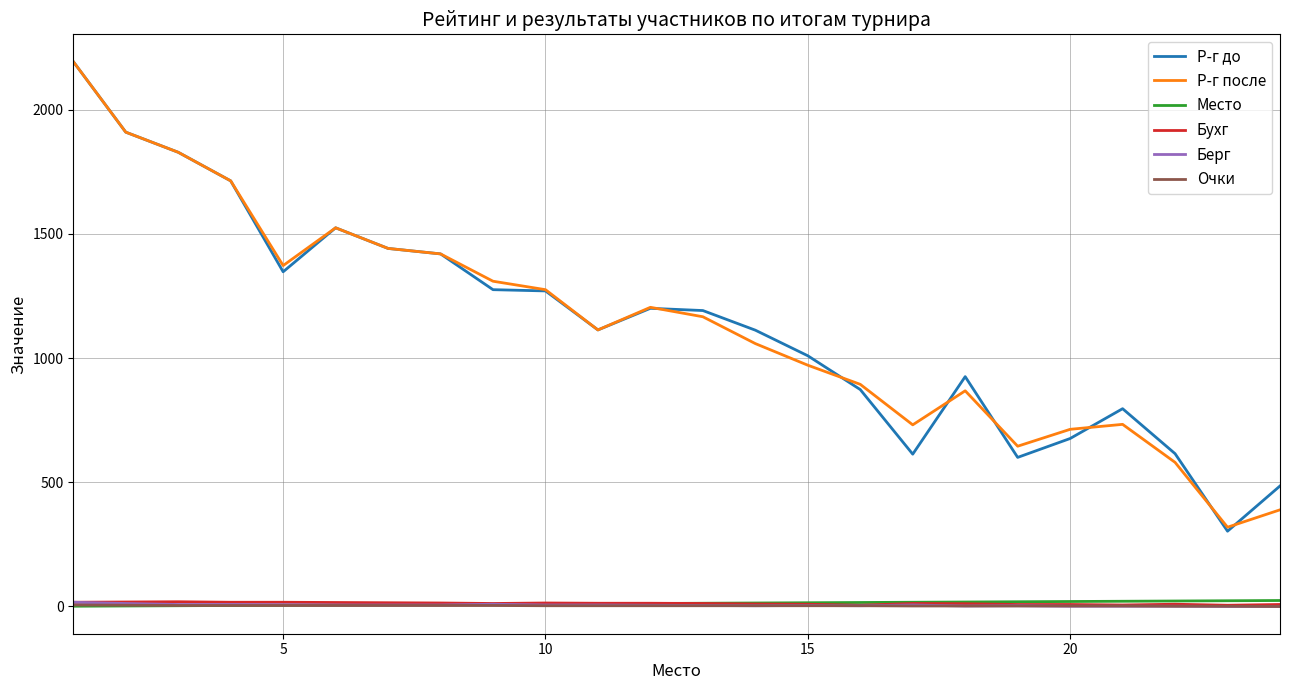

What is the greatest value displayed?

2193